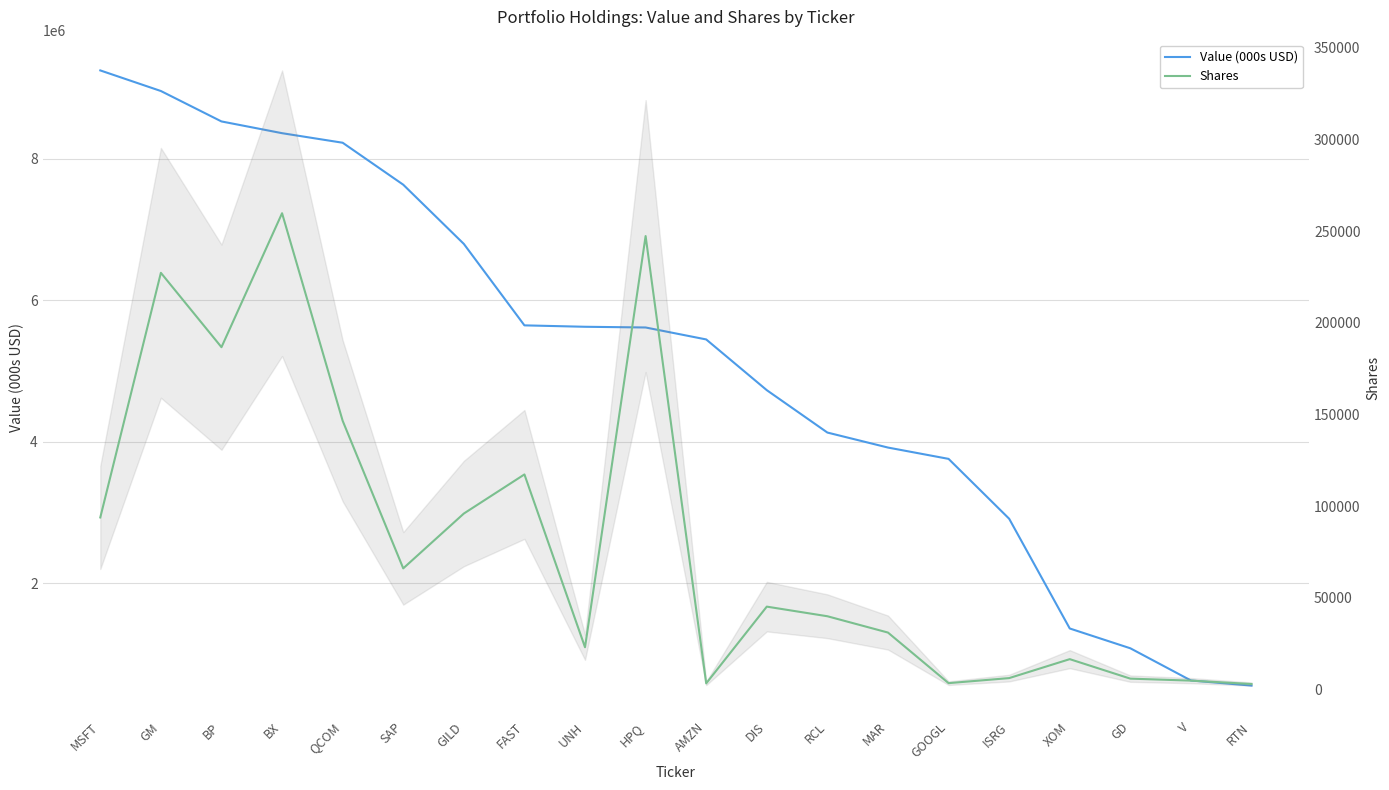

How many data points in Value (000s USD) are above 5612000?

9